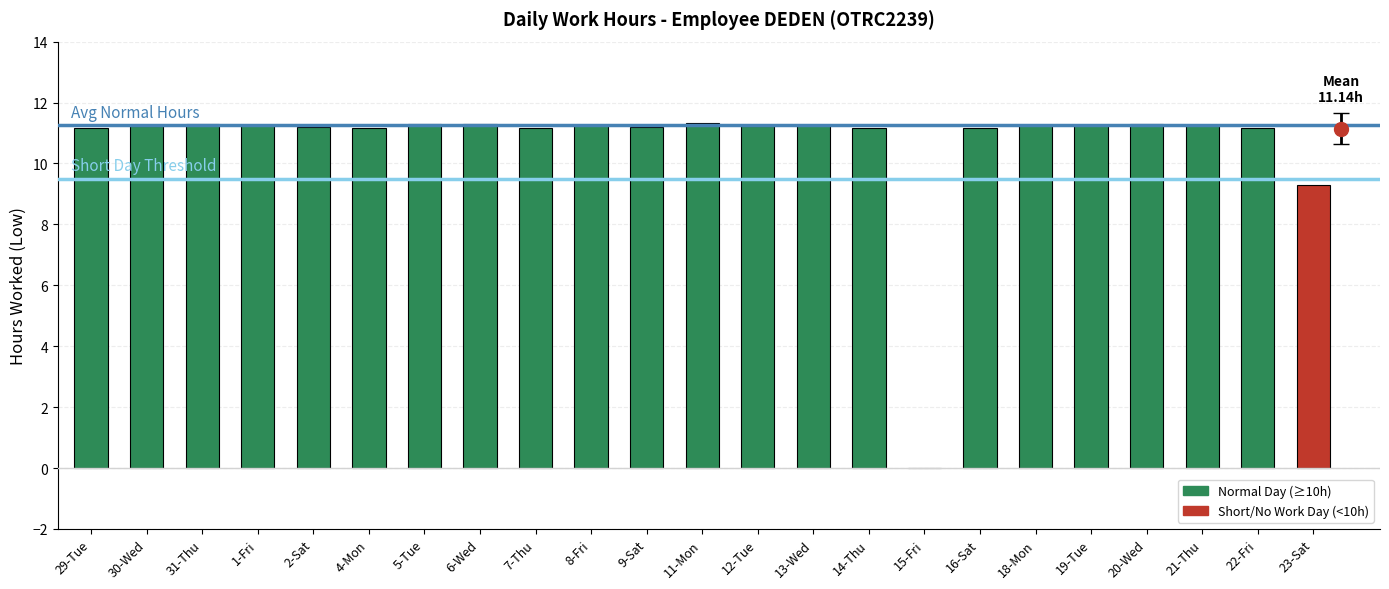

Count the number of values greater than 11.

21